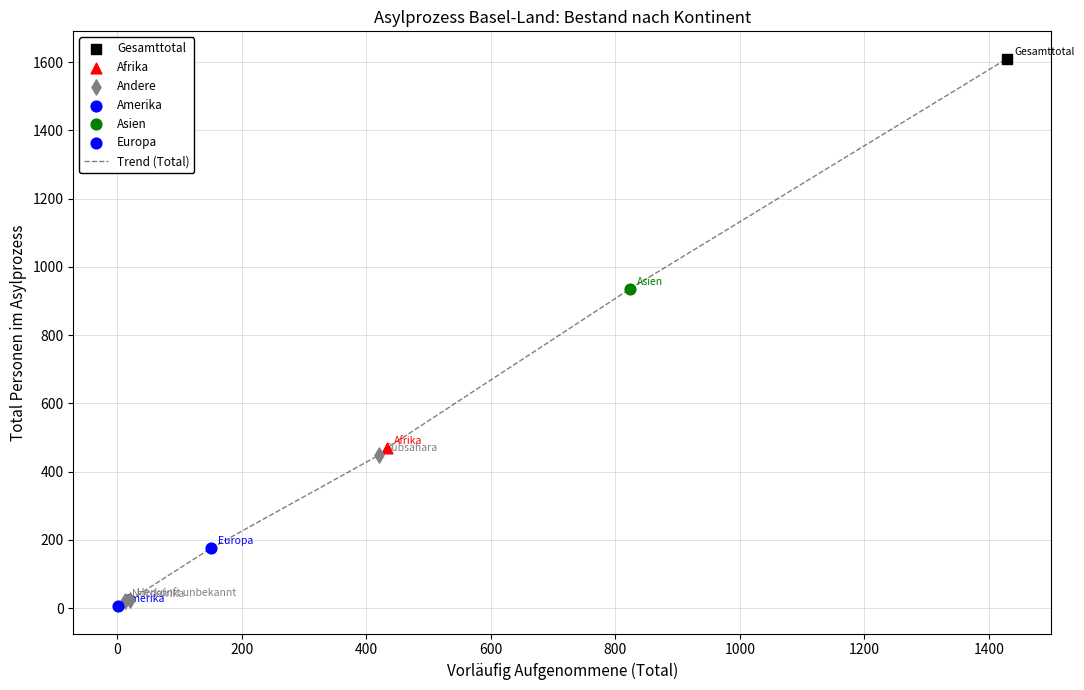

True or false: there are more than 2 points higher than both neighbors.

False